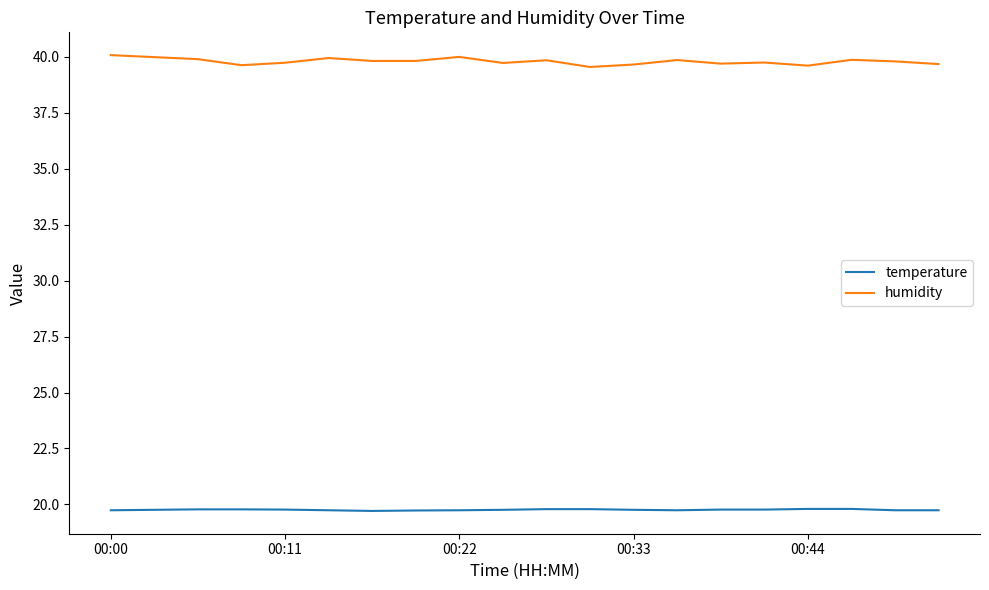

Rank the series by their maximum value, from lowest to highest.

temperature, humidity